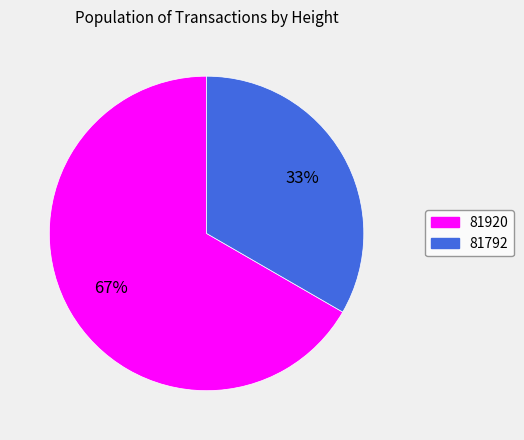

What is the majority slice?

81920